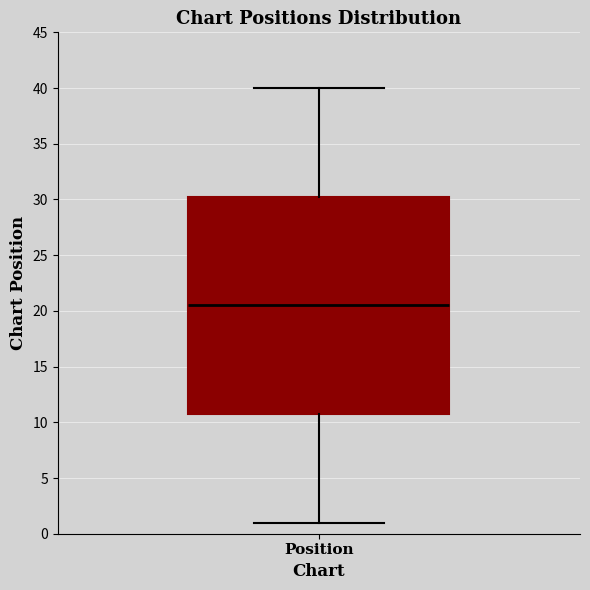

Transcribe this box plot: give where the median line is, the range the box spans, and where the two whiskers end, as read against the y-axis. The values are not printed on the chart, so give them approximately, as read against the axis.

median 20.5, box 11.0 to 30.5, whiskers 1.0 to 40.0